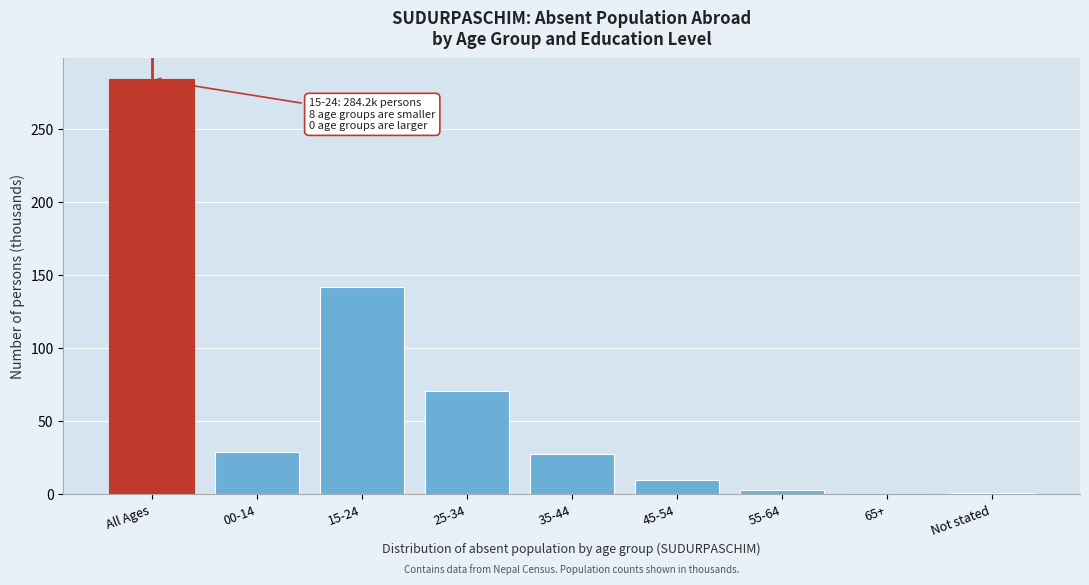

The chart shows a value of 111.9 at All Ages. True or false?

False